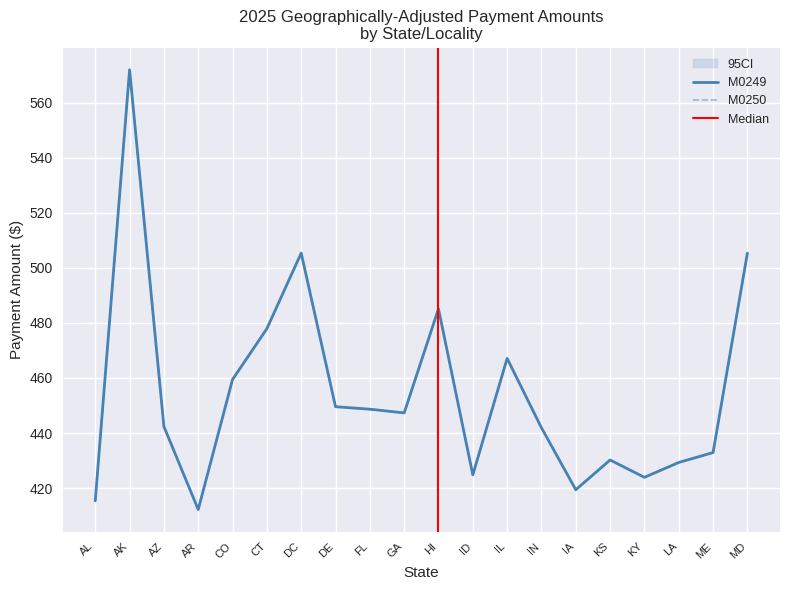

What is the difference between the maximum and minimum values in the GAF series?

159.8